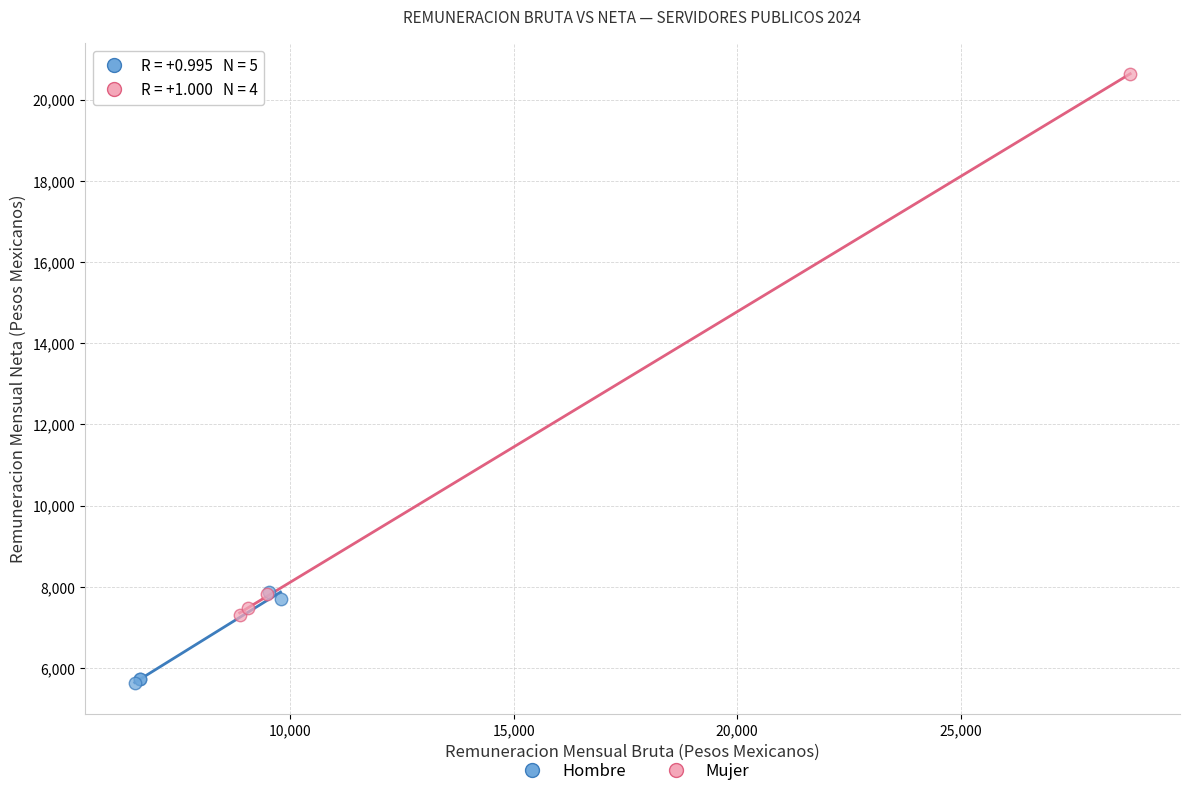

Which series reaches the maximum Y coordinate?

Mujer